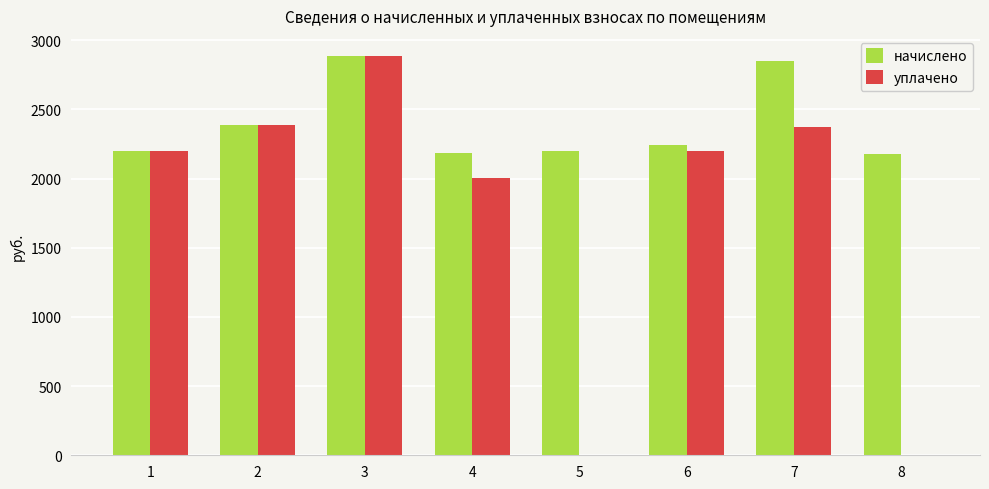

What is the sum of the начислено values at 8 and 3?

5066.9